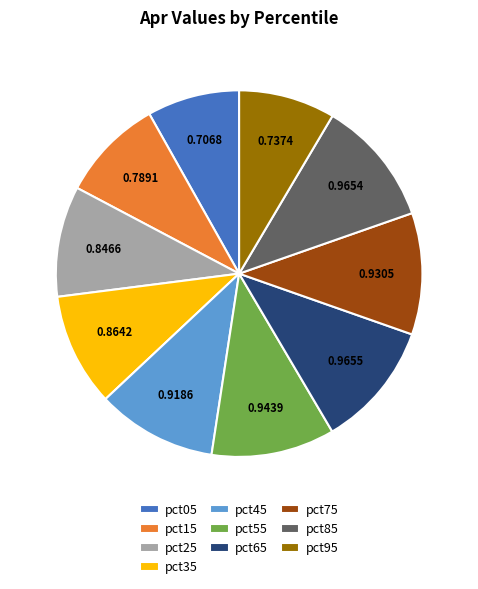

The pct25 slice represents 19% of the pie. True or false?

False